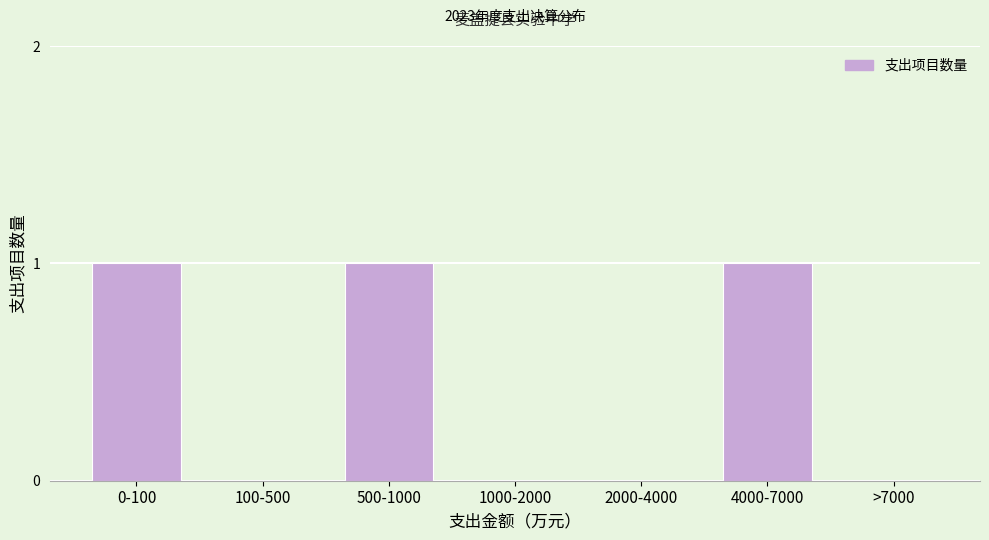

Reading left to right, what are all the values shown in this chart?

0-100=1	100-500=0	500-1000=1	1000-2000=0	2000-4000=0	4000-7000=1	>7000=0